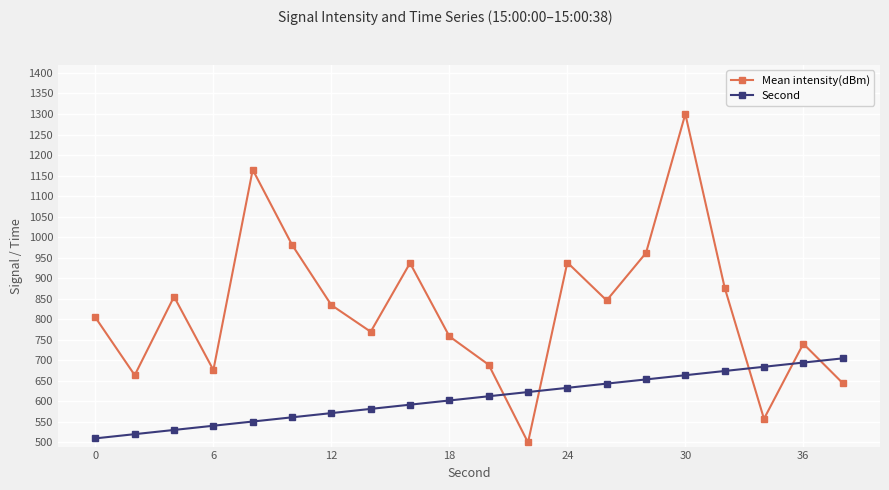

At how many categories does at least one series exceed 1023?

2